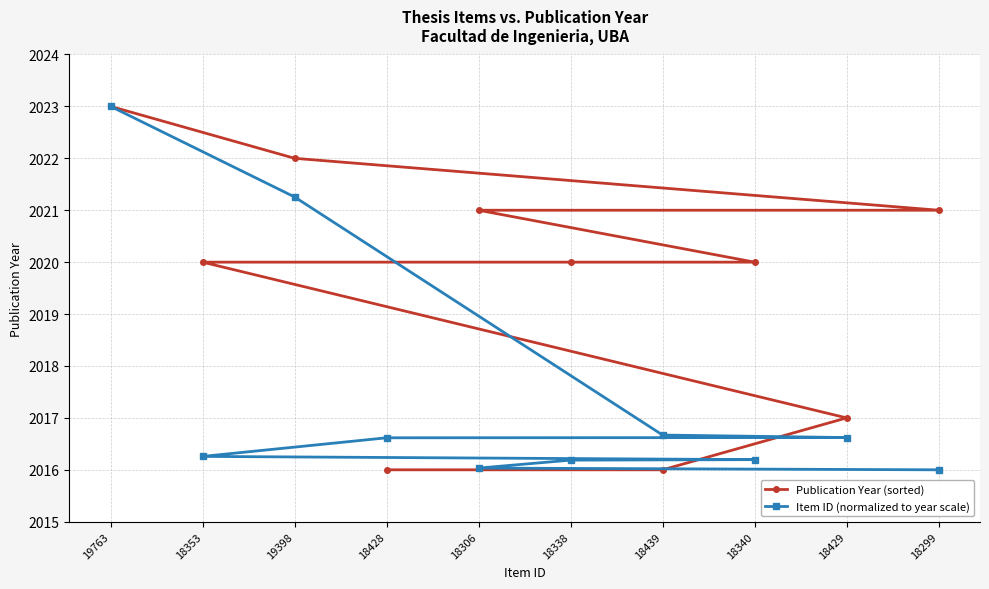

Is it true that Publication Year (sorted) equals 1175 at 18428?

False